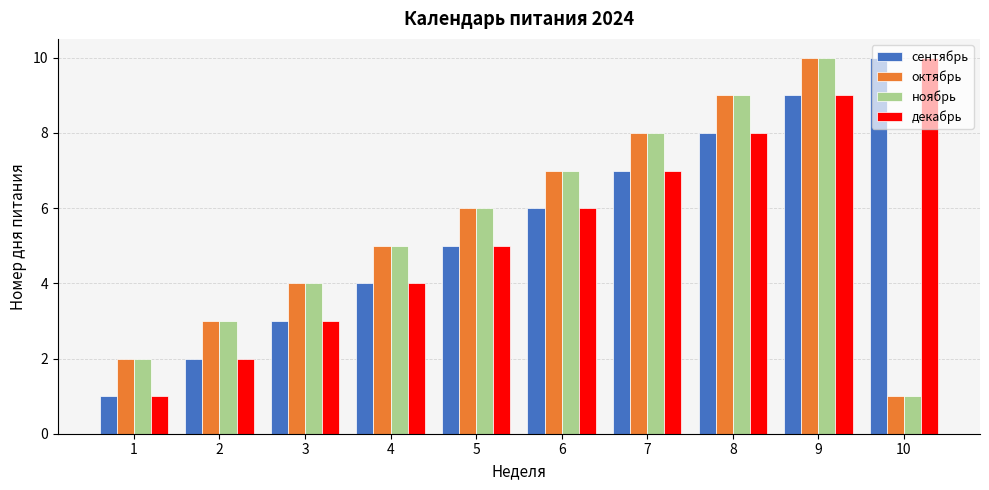

Are the bars horizontal?

No